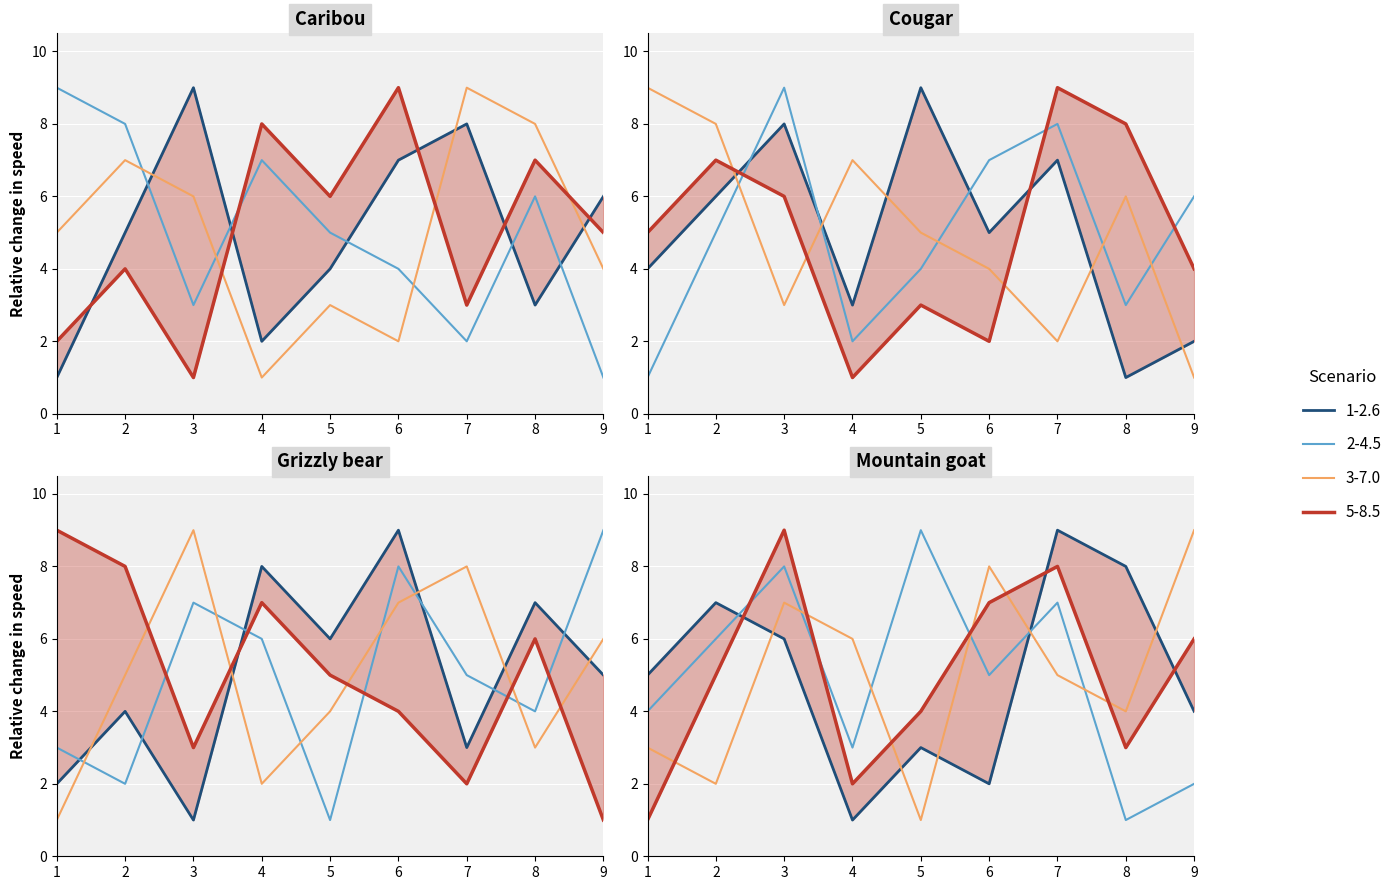

How many data points in col_7 are less than 5?

4